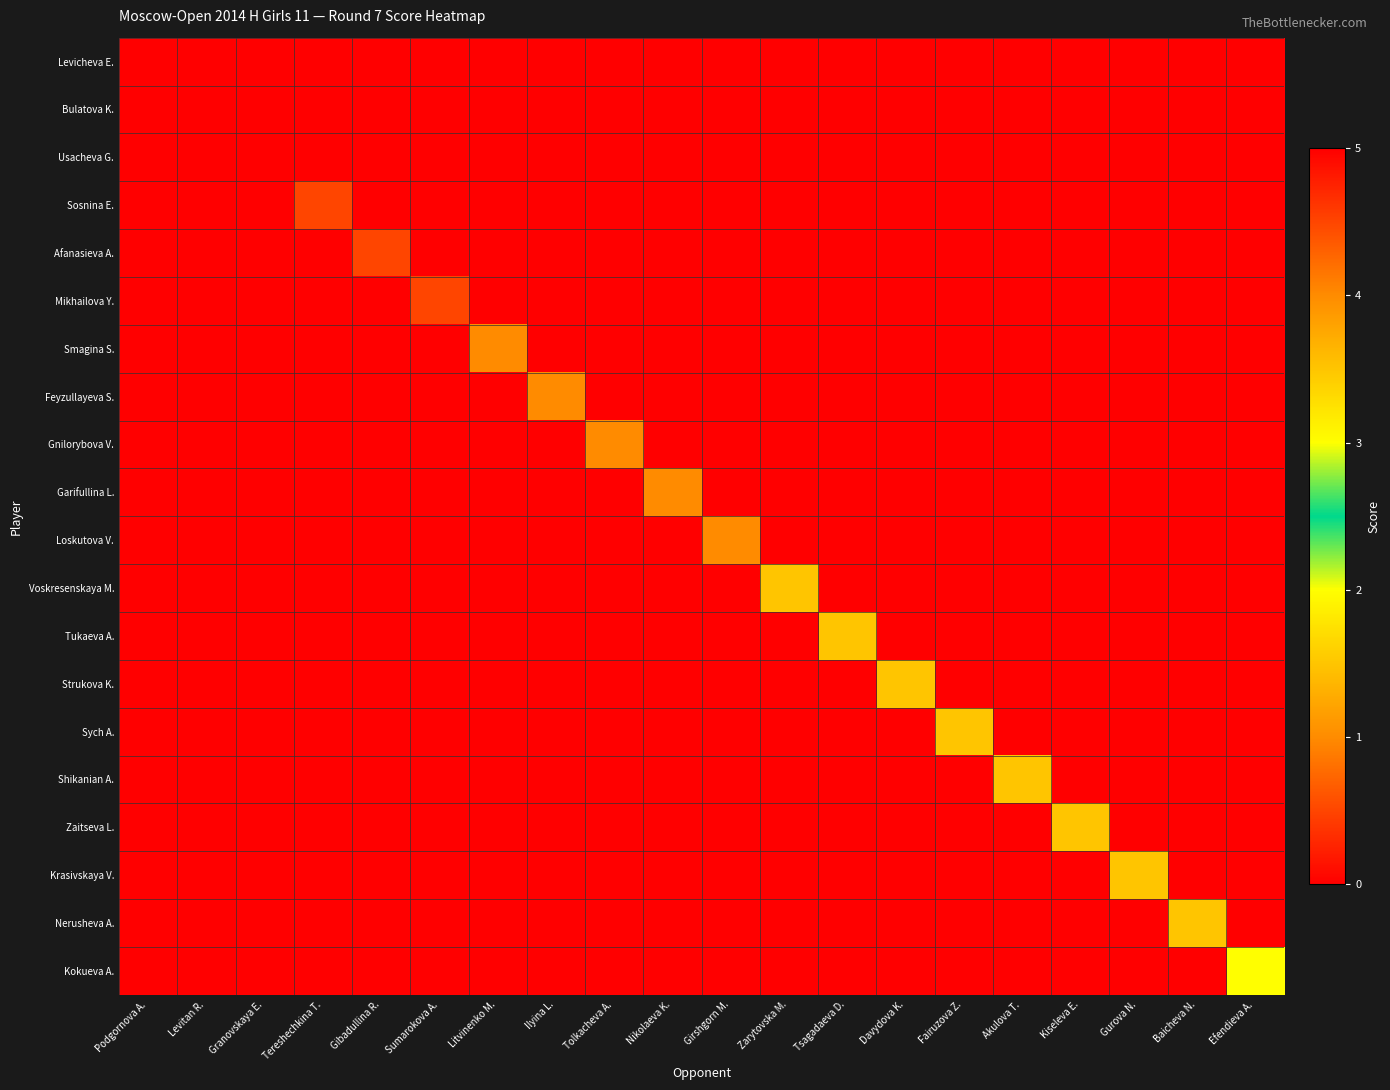

Reading right to left, extract all data points from this chart.

Levicheva E.: Efendieva A.=0.0	Baicheva N.=0.0	Gurova N.=0.0	Kiseleva E.=0.0	Akulova T.=0.0	Fairuzova Z.=0.0	Davydova K.=0.0	Tsagadaeva D.=0.0	Zarytovska M.=0.0	Girshgorn M.=0.0	Nikolaeva K.=0.0	Tolkacheva A.=0.0	Ilyina L.=0.0	Litvinenko M.=0.0	Sumarokova A.=0.0	Gibadullina R.=0.0	Tereshechkina T.=0.0	Granovskaya E.=0.0	Levitan R.=0.0	Podgornova A.=5.0
Bulatova K.: Efendieva A.=0.0	Baicheva N.=0.0	Gurova N.=0.0	Kiseleva E.=0.0	Akulova T.=0.0	Fairuzova Z.=0.0	Davydova K.=0.0	Tsagadaeva D.=0.0	Zarytovska M.=0.0	Girshgorn M.=0.0	Nikolaeva K.=0.0	Tolkacheva A.=0.0	Ilyina L.=0.0	Litvinenko M.=0.0	Sumarokova A.=0.0	Gibadullina R.=0.0	Tereshechkina T.=0.0	Granovskaya E.=0.0	Levitan R.=5.0	Podgornova A.=0.0
Usacheva G.: Efendieva A.=0.0	Baicheva N.=0.0	Gurova N.=0.0	Kiseleva E.=0.0	Akulova T.=0.0	Fairuzova Z.=0.0	Davydova K.=0.0	Tsagadaeva D.=0.0	Zarytovska M.=0.0	Girshgorn M.=0.0	Nikolaeva K.=0.0	Tolkacheva A.=0.0	Ilyina L.=0.0	Litvinenko M.=0.0	Sumarokova A.=0.0	Gibadullina R.=0.0	Tereshechkina T.=0.0	Granovskaya E.=5.0	Levitan R.=0.0	Podgornova A.=0.0
Sosnina E.: Efendieva A.=0.0	Baicheva N.=0.0	Gurova N.=0.0	Kiseleva E.=0.0	Akulova T.=0.0	Fairuzova Z.=0.0	Davydova K.=0.0	Tsagadaeva D.=0.0	Zarytovska M.=0.0	Girshgorn M.=0.0	Nikolaeva K.=0.0	Tolkacheva A.=0.0	Ilyina L.=0.0	Litvinenko M.=0.0	Sumarokova A.=0.0	Gibadullina R.=0.0	Tereshechkina T.=4.5	Granovskaya E.=0.0	Levitan R.=0.0	Podgornova A.=0.0
Afanasieva A.: Efendieva A.=0.0	Baicheva N.=0.0	Gurova N.=0.0	Kiseleva E.=0.0	Akulova T.=0.0	Fairuzova Z.=0.0	Davydova K.=0.0	Tsagadaeva D.=0.0	Zarytovska M.=0.0	Girshgorn M.=0.0	Nikolaeva K.=0.0	Tolkacheva A.=0.0	Ilyina L.=0.0	Litvinenko M.=0.0	Sumarokova A.=0.0	Gibadullina R.=4.5	Tereshechkina T.=0.0	Granovskaya E.=0.0	Levitan R.=0.0	Podgornova A.=0.0
Mikhailova Y.: Efendieva A.=0.0	Baicheva N.=0.0	Gurova N.=0.0	Kiseleva E.=0.0	Akulova T.=0.0	Fairuzova Z.=0.0	Davydova K.=0.0	Tsagadaeva D.=0.0	Zarytovska M.=0.0	Girshgorn M.=0.0	Nikolaeva K.=0.0	Tolkacheva A.=0.0	Ilyina L.=0.0	Litvinenko M.=0.0	Sumarokova A.=4.5	Gibadullina R.=0.0	Tereshechkina T.=0.0	Granovskaya E.=0.0	Levitan R.=0.0	Podgornova A.=0.0
Smagina S.: Efendieva A.=0.0	Baicheva N.=0.0	Gurova N.=0.0	Kiseleva E.=0.0	Akulova T.=0.0	Fairuzova Z.=0.0	Davydova K.=0.0	Tsagadaeva D.=0.0	Zarytovska M.=0.0	Girshgorn M.=0.0	Nikolaeva K.=0.0	Tolkacheva A.=0.0	Ilyina L.=0.0	Litvinenko M.=4.0	Sumarokova A.=0.0	Gibadullina R.=0.0	Tereshechkina T.=0.0	Granovskaya E.=0.0	Levitan R.=0.0	Podgornova A.=0.0
Feyzullayeva S.: Efendieva A.=0.0	Baicheva N.=0.0	Gurova N.=0.0	Kiseleva E.=0.0	Akulova T.=0.0	Fairuzova Z.=0.0	Davydova K.=0.0	Tsagadaeva D.=0.0	Zarytovska M.=0.0	Girshgorn M.=0.0	Nikolaeva K.=0.0	Tolkacheva A.=0.0	Ilyina L.=4.0	Litvinenko M.=0.0	Sumarokova A.=0.0	Gibadullina R.=0.0	Tereshechkina T.=0.0	Granovskaya E.=0.0	Levitan R.=0.0	Podgornova A.=0.0
Gnilorybova V.: Efendieva A.=0.0	Baicheva N.=0.0	Gurova N.=0.0	Kiseleva E.=0.0	Akulova T.=0.0	Fairuzova Z.=0.0	Davydova K.=0.0	Tsagadaeva D.=0.0	Zarytovska M.=0.0	Girshgorn M.=0.0	Nikolaeva K.=0.0	Tolkacheva A.=4.0	Ilyina L.=0.0	Litvinenko M.=0.0	Sumarokova A.=0.0	Gibadullina R.=0.0	Tereshechkina T.=0.0	Granovskaya E.=0.0	Levitan R.=0.0	Podgornova A.=0.0
Garifullina L.: Efendieva A.=0.0	Baicheva N.=0.0	Gurova N.=0.0	Kiseleva E.=0.0	Akulova T.=0.0	Fairuzova Z.=0.0	Davydova K.=0.0	Tsagadaeva D.=0.0	Zarytovska M.=0.0	Girshgorn M.=0.0	Nikolaeva K.=4.0	Tolkacheva A.=0.0	Ilyina L.=0.0	Litvinenko M.=0.0	Sumarokova A.=0.0	Gibadullina R.=0.0	Tereshechkina T.=0.0	Granovskaya E.=0.0	Levitan R.=0.0	Podgornova A.=0.0
Loskutova V.: Efendieva A.=0.0	Baicheva N.=0.0	Gurova N.=0.0	Kiseleva E.=0.0	Akulova T.=0.0	Fairuzova Z.=0.0	Davydova K.=0.0	Tsagadaeva D.=0.0	Zarytovska M.=0.0	Girshgorn M.=4.0	Nikolaeva K.=0.0	Tolkacheva A.=0.0	Ilyina L.=0.0	Litvinenko M.=0.0	Sumarokova A.=0.0	Gibadullina R.=0.0	Tereshechkina T.=0.0	Granovskaya E.=0.0	Levitan R.=0.0	Podgornova A.=0.0
Voskresenskaya M.: Efendieva A.=0.0	Baicheva N.=0.0	Gurova N.=0.0	Kiseleva E.=0.0	Akulova T.=0.0	Fairuzova Z.=0.0	Davydova K.=0.0	Tsagadaeva D.=0.0	Zarytovska M.=3.5	Girshgorn M.=0.0	Nikolaeva K.=0.0	Tolkacheva A.=0.0	Ilyina L.=0.0	Litvinenko M.=0.0	Sumarokova A.=0.0	Gibadullina R.=0.0	Tereshechkina T.=0.0	Granovskaya E.=0.0	Levitan R.=0.0	Podgornova A.=0.0
Tukaeva A.: Efendieva A.=0.0	Baicheva N.=0.0	Gurova N.=0.0	Kiseleva E.=0.0	Akulova T.=0.0	Fairuzova Z.=0.0	Davydova K.=0.0	Tsagadaeva D.=3.5	Zarytovska M.=0.0	Girshgorn M.=0.0	Nikolaeva K.=0.0	Tolkacheva A.=0.0	Ilyina L.=0.0	Litvinenko M.=0.0	Sumarokova A.=0.0	Gibadullina R.=0.0	Tereshechkina T.=0.0	Granovskaya E.=0.0	Levitan R.=0.0	Podgornova A.=0.0
Strukova K.: Efendieva A.=0.0	Baicheva N.=0.0	Gurova N.=0.0	Kiseleva E.=0.0	Akulova T.=0.0	Fairuzova Z.=0.0	Davydova K.=3.5	Tsagadaeva D.=0.0	Zarytovska M.=0.0	Girshgorn M.=0.0	Nikolaeva K.=0.0	Tolkacheva A.=0.0	Ilyina L.=0.0	Litvinenko M.=0.0	Sumarokova A.=0.0	Gibadullina R.=0.0	Tereshechkina T.=0.0	Granovskaya E.=0.0	Levitan R.=0.0	Podgornova A.=0.0
Sych A.: Efendieva A.=0.0	Baicheva N.=0.0	Gurova N.=0.0	Kiseleva E.=0.0	Akulova T.=0.0	Fairuzova Z.=3.5	Davydova K.=0.0	Tsagadaeva D.=0.0	Zarytovska M.=0.0	Girshgorn M.=0.0	Nikolaeva K.=0.0	Tolkacheva A.=0.0	Ilyina L.=0.0	Litvinenko M.=0.0	Sumarokova A.=0.0	Gibadullina R.=0.0	Tereshechkina T.=0.0	Granovskaya E.=0.0	Levitan R.=0.0	Podgornova A.=0.0
Shikanian A.: Efendieva A.=0.0	Baicheva N.=0.0	Gurova N.=0.0	Kiseleva E.=0.0	Akulova T.=3.5	Fairuzova Z.=0.0	Davydova K.=0.0	Tsagadaeva D.=0.0	Zarytovska M.=0.0	Girshgorn M.=0.0	Nikolaeva K.=0.0	Tolkacheva A.=0.0	Ilyina L.=0.0	Litvinenko M.=0.0	Sumarokova A.=0.0	Gibadullina R.=0.0	Tereshechkina T.=0.0	Granovskaya E.=0.0	Levitan R.=0.0	Podgornova A.=0.0
Zaitseva L.: Efendieva A.=0.0	Baicheva N.=0.0	Gurova N.=0.0	Kiseleva E.=3.5	Akulova T.=0.0	Fairuzova Z.=0.0	Davydova K.=0.0	Tsagadaeva D.=0.0	Zarytovska M.=0.0	Girshgorn M.=0.0	Nikolaeva K.=0.0	Tolkacheva A.=0.0	Ilyina L.=0.0	Litvinenko M.=0.0	Sumarokova A.=0.0	Gibadullina R.=0.0	Tereshechkina T.=0.0	Granovskaya E.=0.0	Levitan R.=0.0	Podgornova A.=0.0
Krasivskaya V.: Efendieva A.=0.0	Baicheva N.=0.0	Gurova N.=3.5	Kiseleva E.=0.0	Akulova T.=0.0	Fairuzova Z.=0.0	Davydova K.=0.0	Tsagadaeva D.=0.0	Zarytovska M.=0.0	Girshgorn M.=0.0	Nikolaeva K.=0.0	Tolkacheva A.=0.0	Ilyina L.=0.0	Litvinenko M.=0.0	Sumarokova A.=0.0	Gibadullina R.=0.0	Tereshechkina T.=0.0	Granovskaya E.=0.0	Levitan R.=0.0	Podgornova A.=0.0
Nerusheva A.: Efendieva A.=0.0	Baicheva N.=3.5	Gurova N.=0.0	Kiseleva E.=0.0	Akulova T.=0.0	Fairuzova Z.=0.0	Davydova K.=0.0	Tsagadaeva D.=0.0	Zarytovska M.=0.0	Girshgorn M.=0.0	Nikolaeva K.=0.0	Tolkacheva A.=0.0	Ilyina L.=0.0	Litvinenko M.=0.0	Sumarokova A.=0.0	Gibadullina R.=0.0	Tereshechkina T.=0.0	Granovskaya E.=0.0	Levitan R.=0.0	Podgornova A.=0.0
Kokueva A.: Efendieva A.=3.0	Baicheva N.=0.0	Gurova N.=0.0	Kiseleva E.=0.0	Akulova T.=0.0	Fairuzova Z.=0.0	Davydova K.=0.0	Tsagadaeva D.=0.0	Zarytovska M.=0.0	Girshgorn M.=0.0	Nikolaeva K.=0.0	Tolkacheva A.=0.0	Ilyina L.=0.0	Litvinenko M.=0.0	Sumarokova A.=0.0	Gibadullina R.=0.0	Tereshechkina T.=0.0	Granovskaya E.=0.0	Levitan R.=0.0	Podgornova A.=0.0